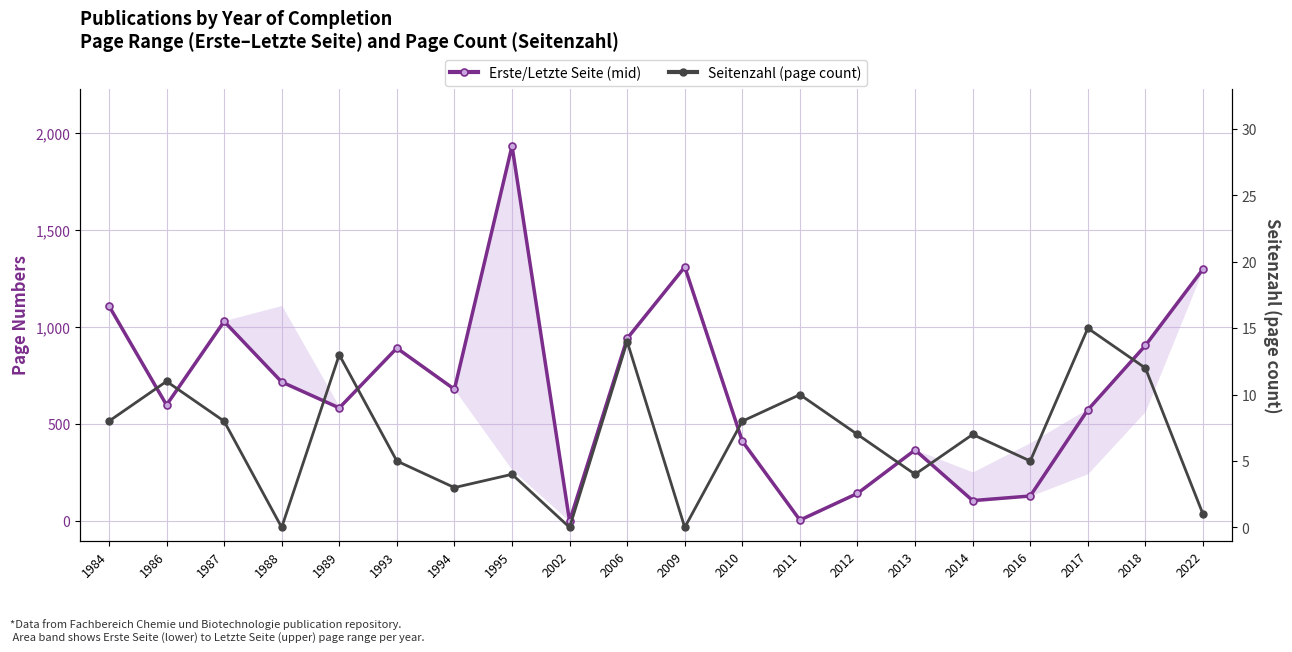

What is the difference between the Seitenzahl (page count) values at 1989 and 2022?

12.0